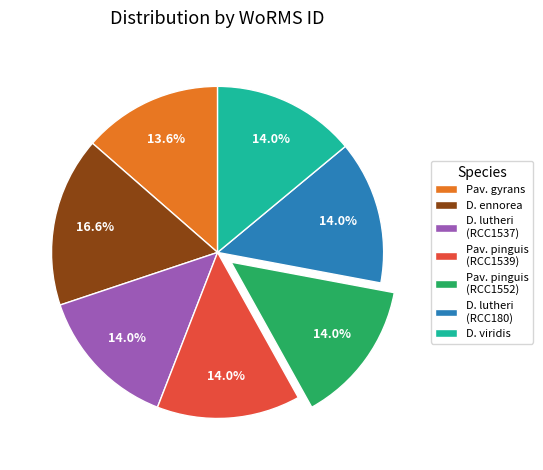

Which slice is the largest?

D. ennorea